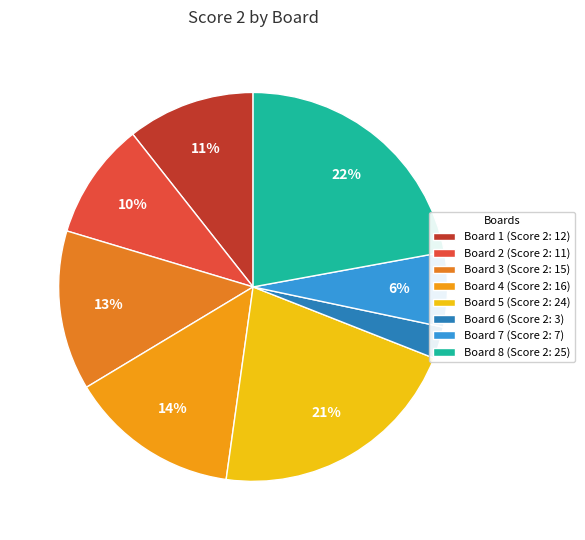

Is there any slice that represents more than half of the pie?

No